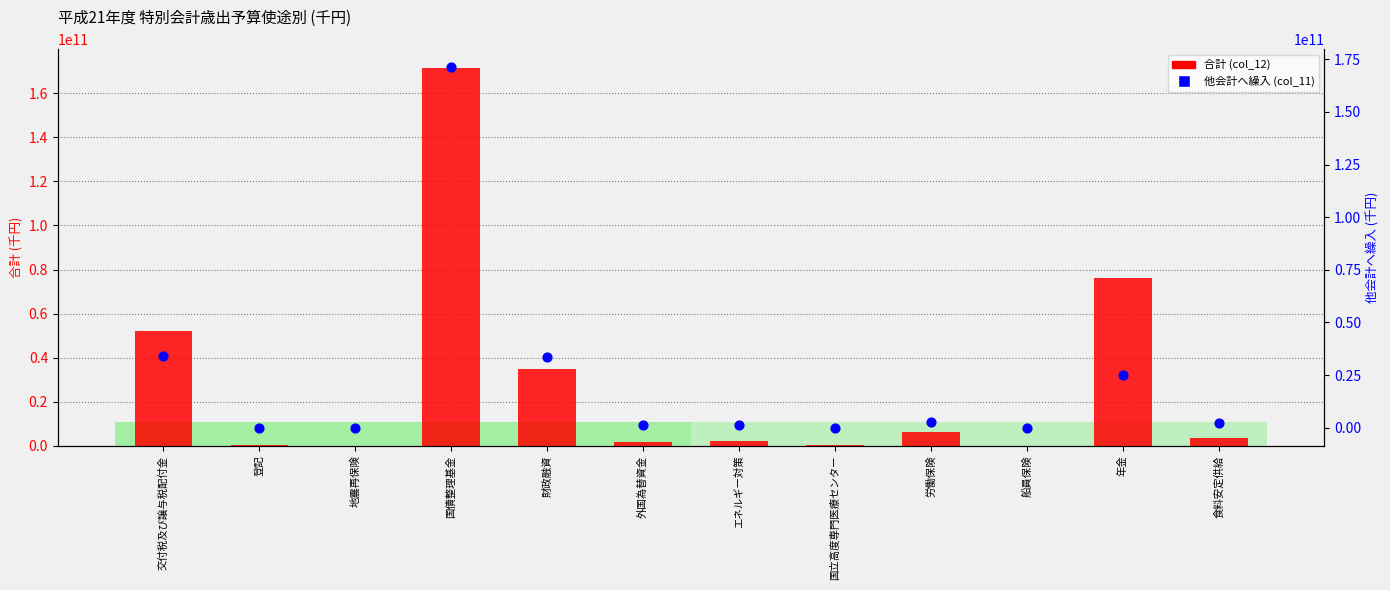

What are all the series names shown in the legend?

合計 (col_12), 他会計へ繰入 (col_11)